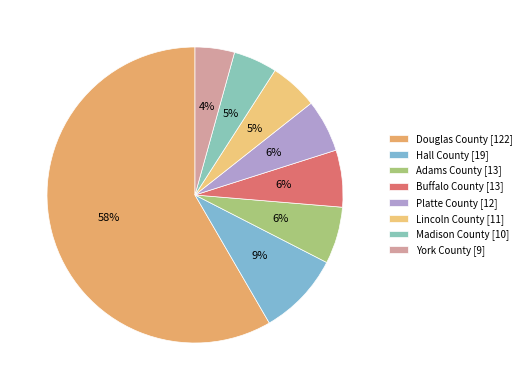

To the nearest percent, what is the difference between the York County and Douglas County slice percentages?

54%